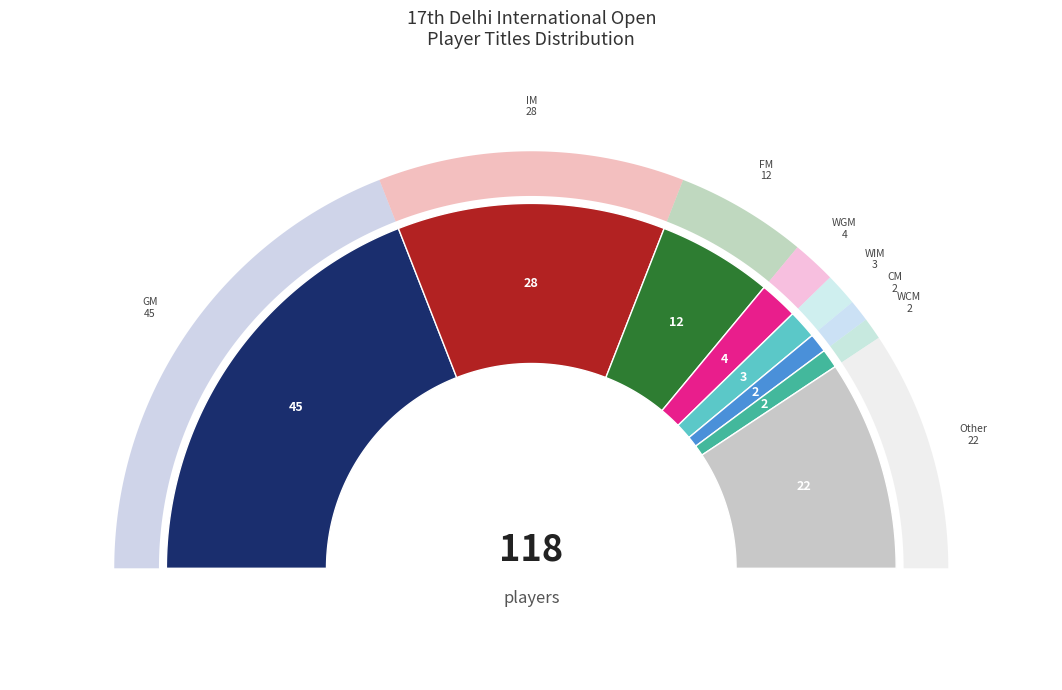

What is the change in value from IM to WCM?

-26